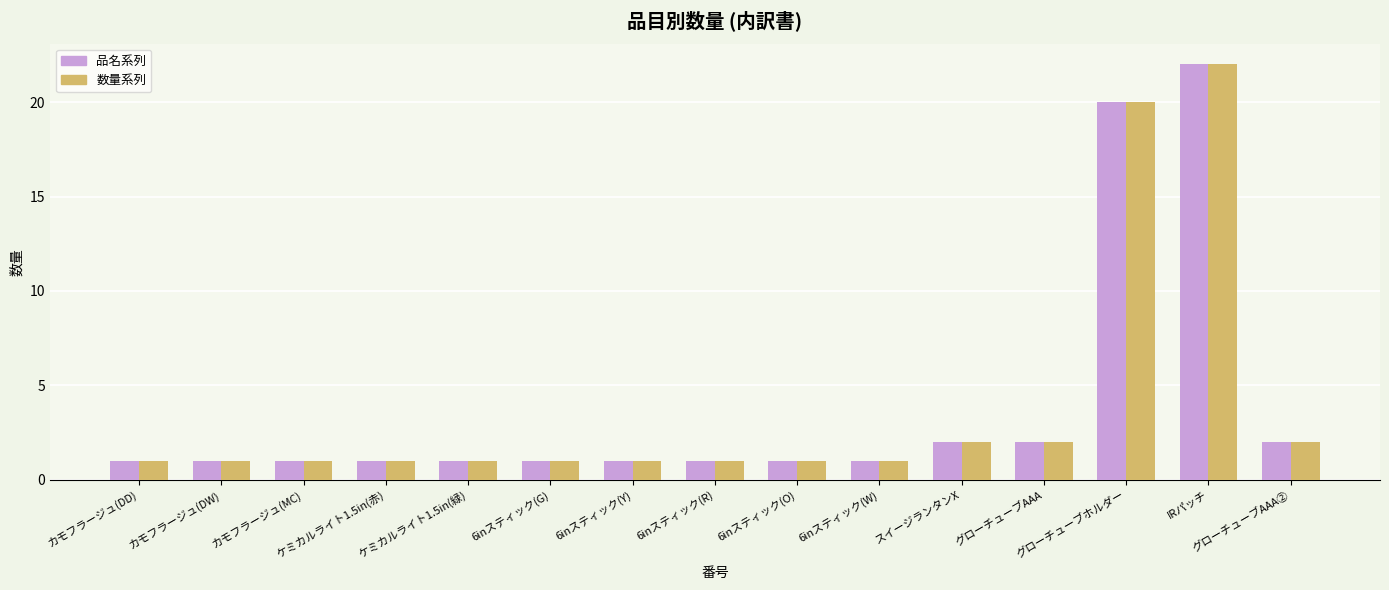

What is the greatest value displayed?

22